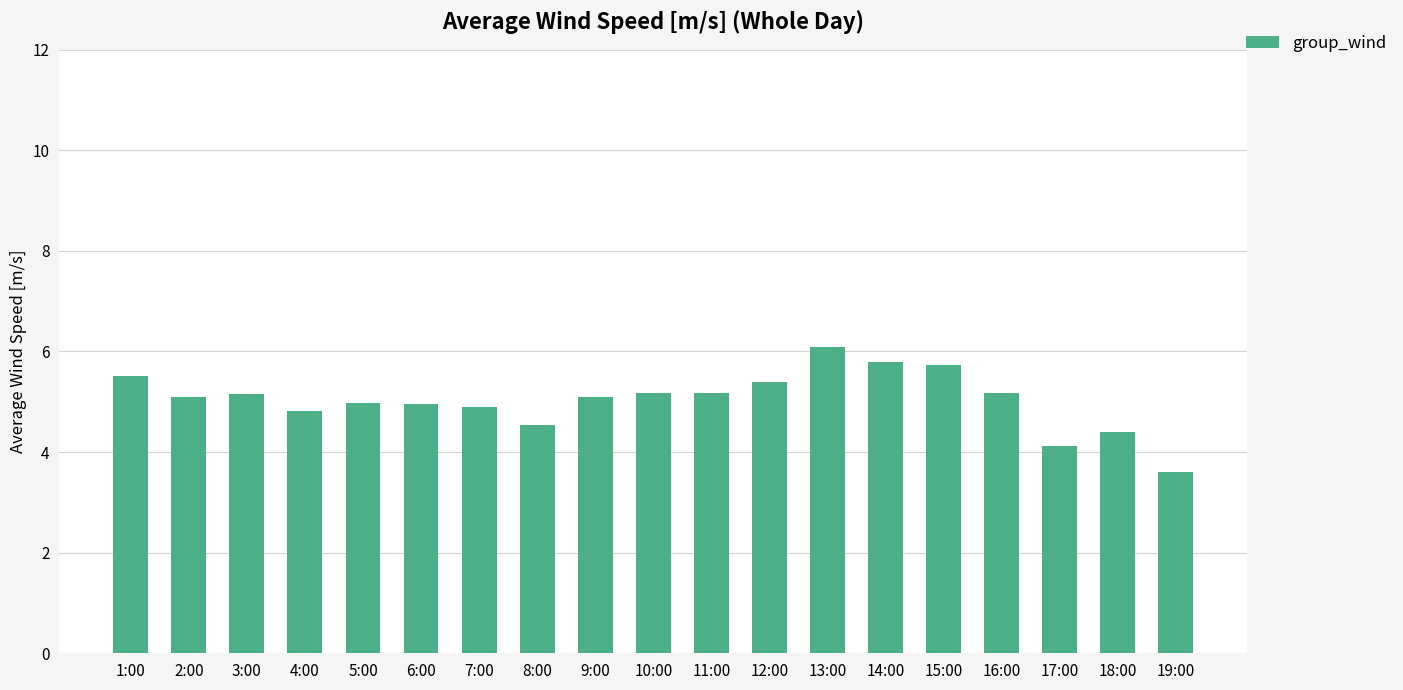

What is the greatest value displayed?

6.1